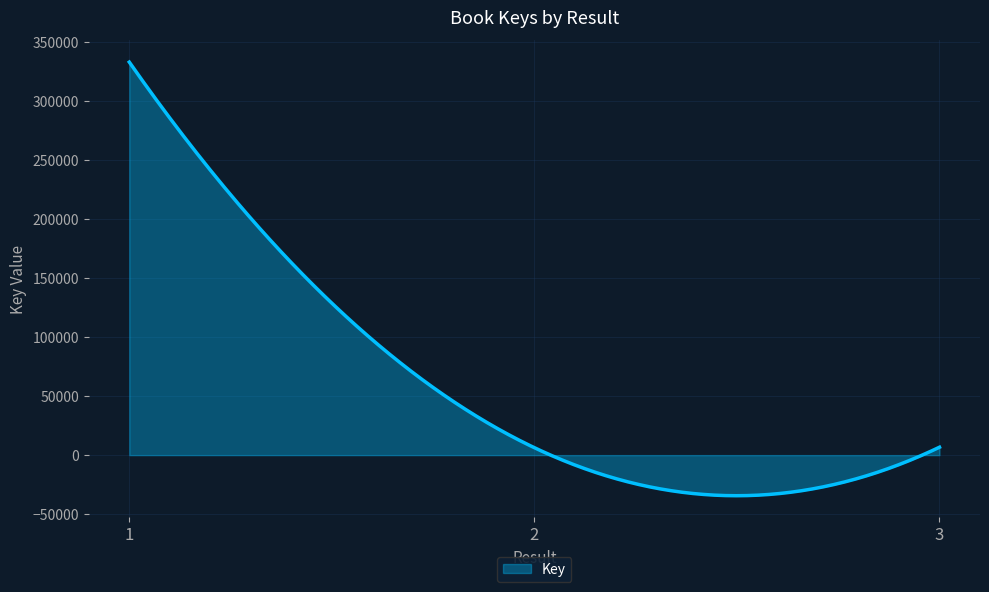

What is the greatest value displayed?

333232.0